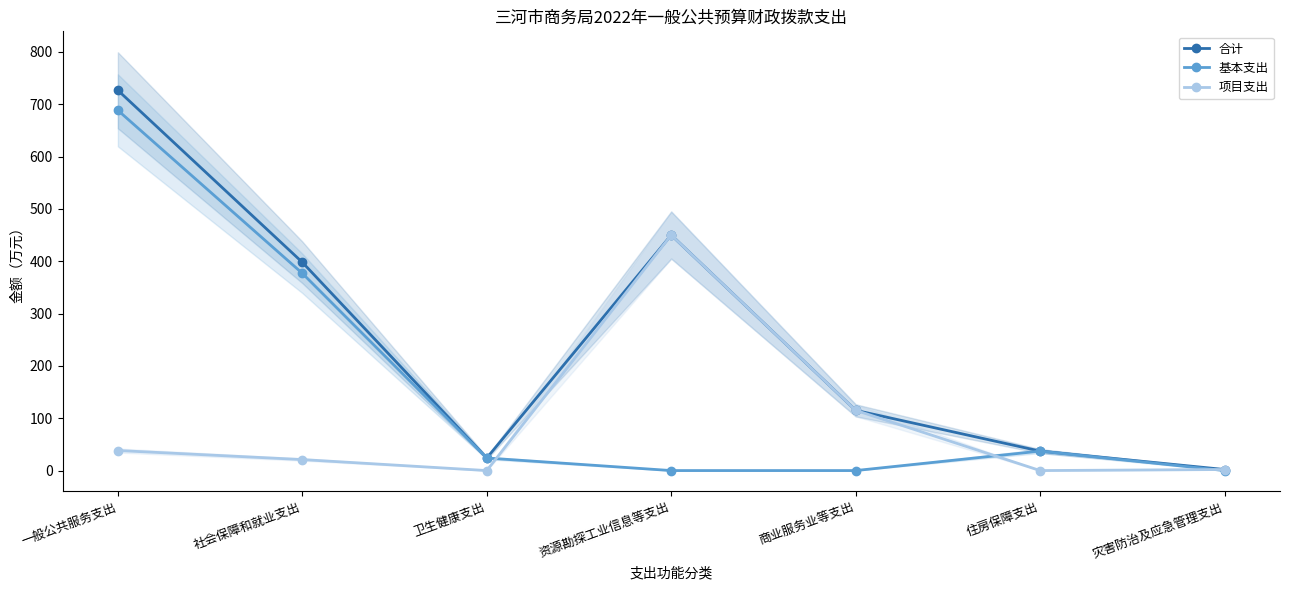

True or false: 合计 and 基本支出 intersect in this chart.

False